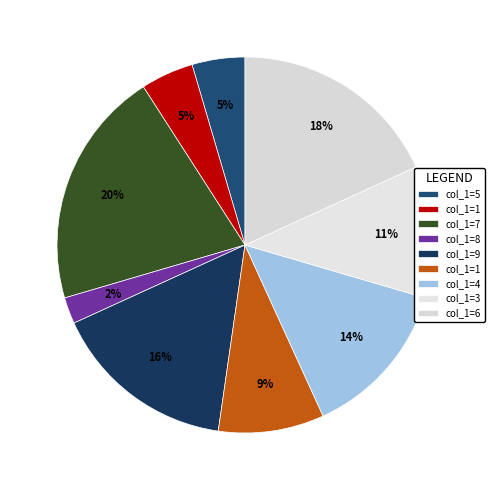

To the nearest percent, what is the difference between the largest and smallest slice percentages?

18%